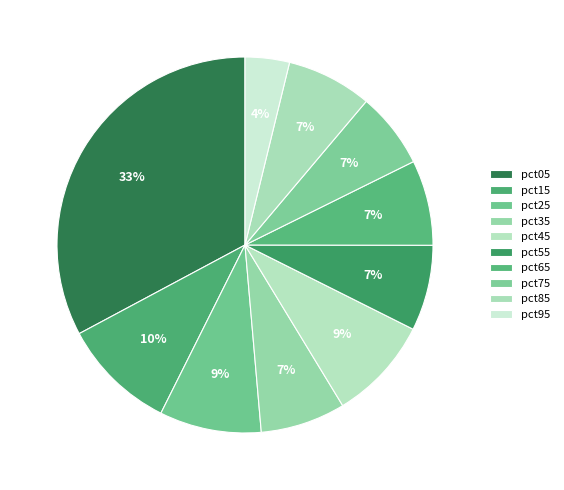

True or false: pct65 accounts for 1% of the total.

False